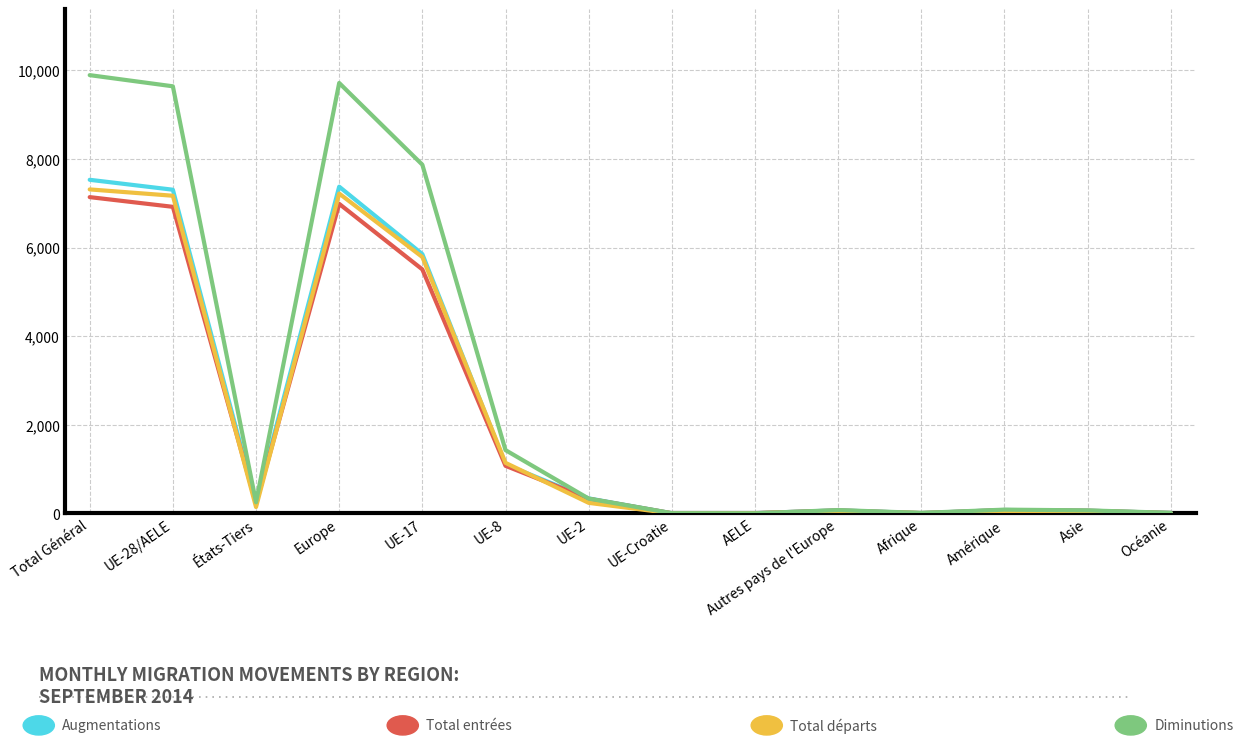

What is the greatest value displayed?

9891